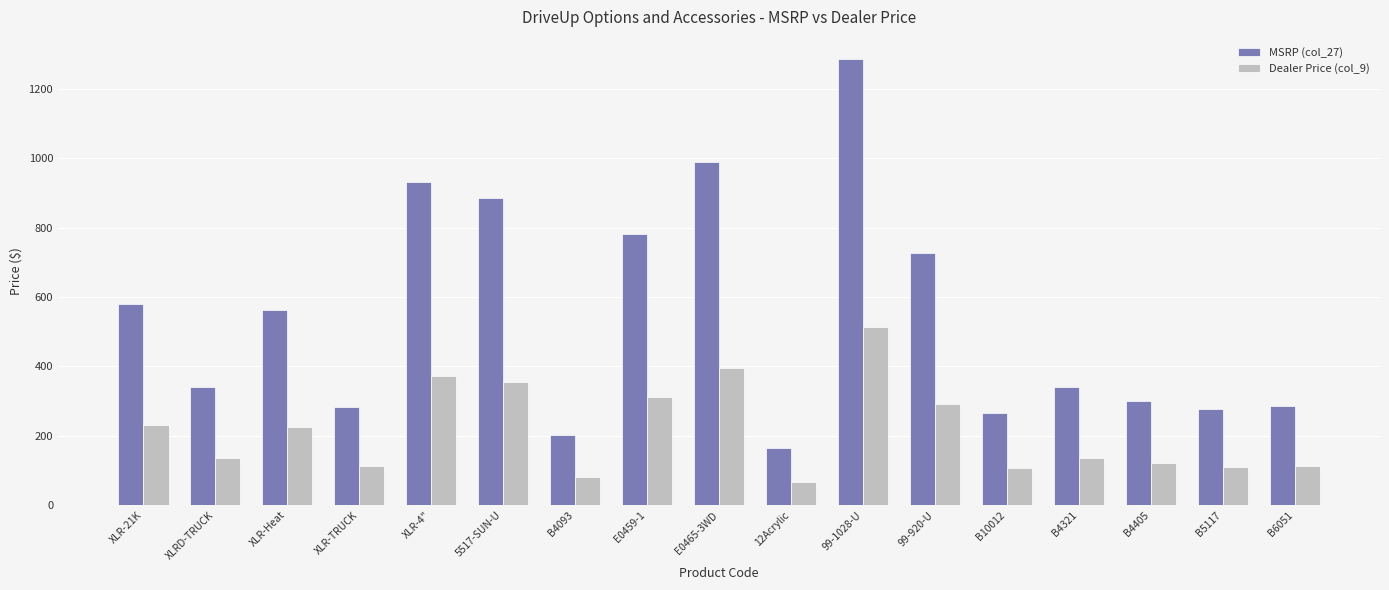

How many data points in MSRP (col_27) are less than 340?

7